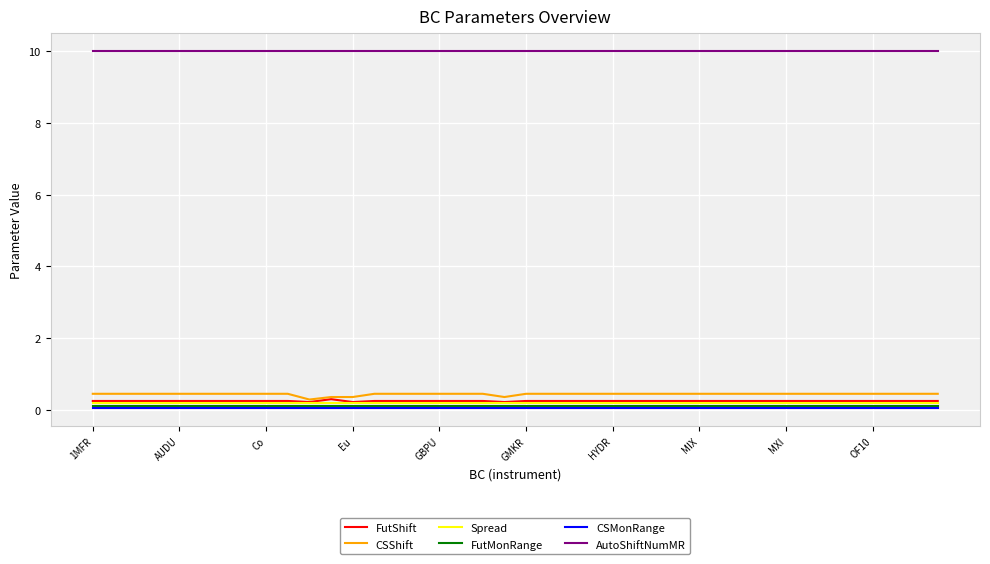

What is the smallest value displayed?

0.1